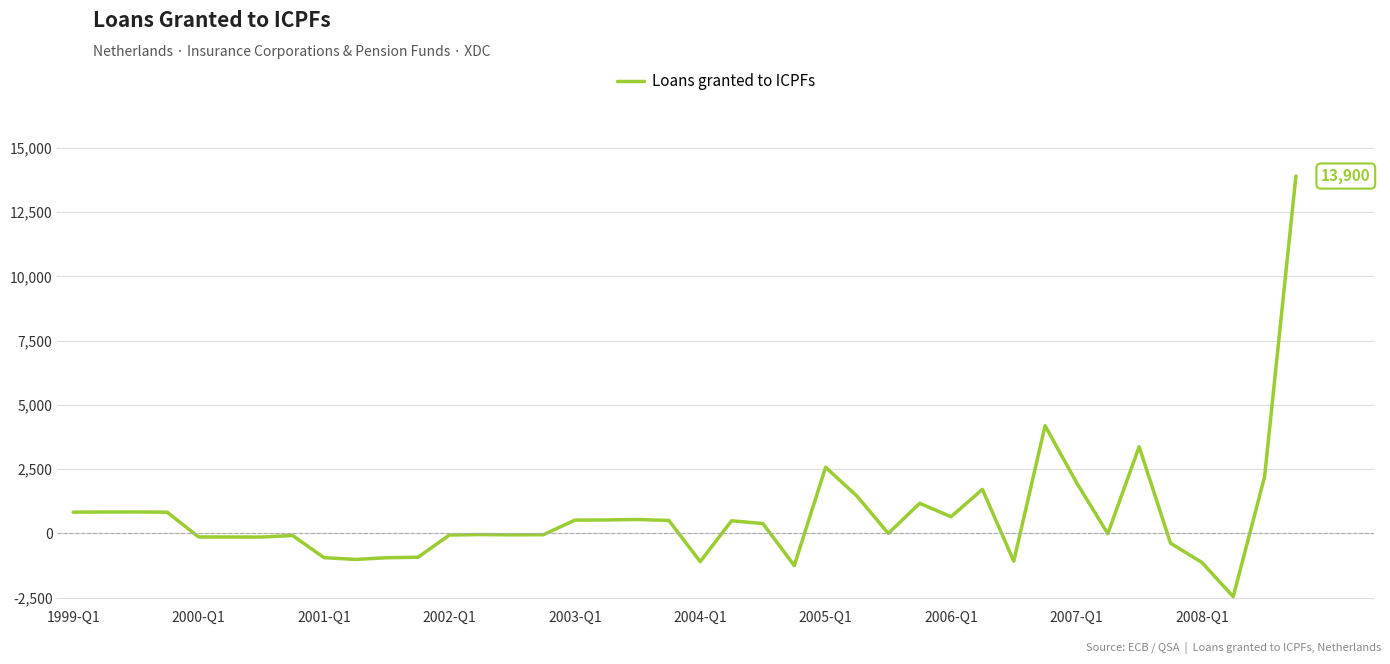

What is the smallest value displayed?

-2458